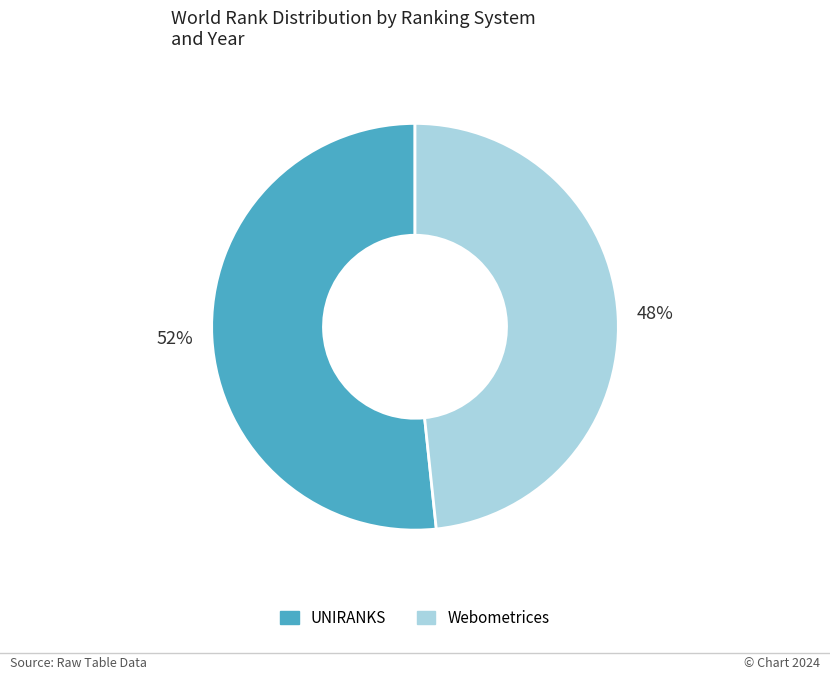

Is there any slice that represents more than half of the pie?

Yes